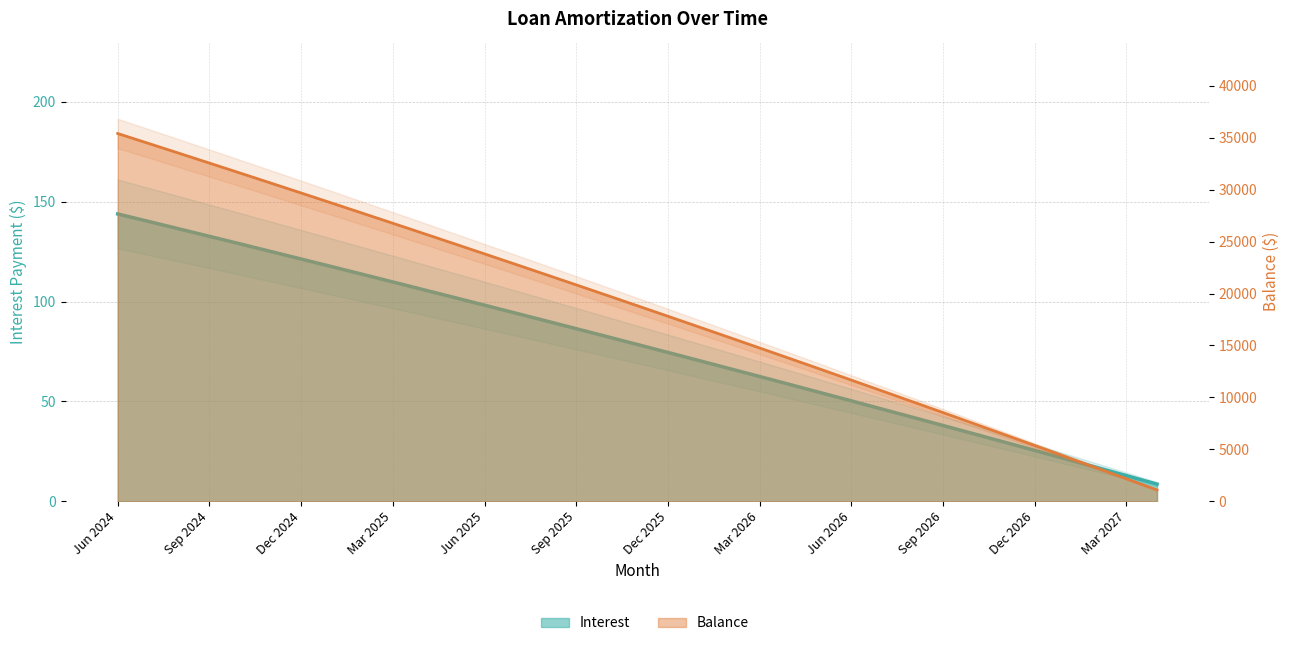

What are all the series names shown in the legend?

Interest, Balance